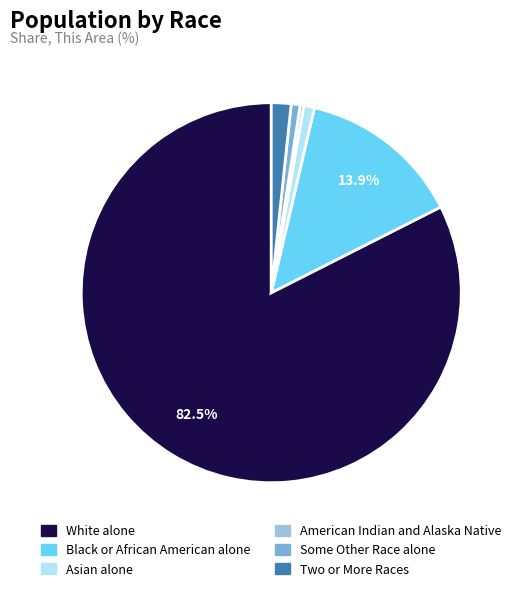

To the nearest percent, what portion does Some Other Race alone represent?

1%